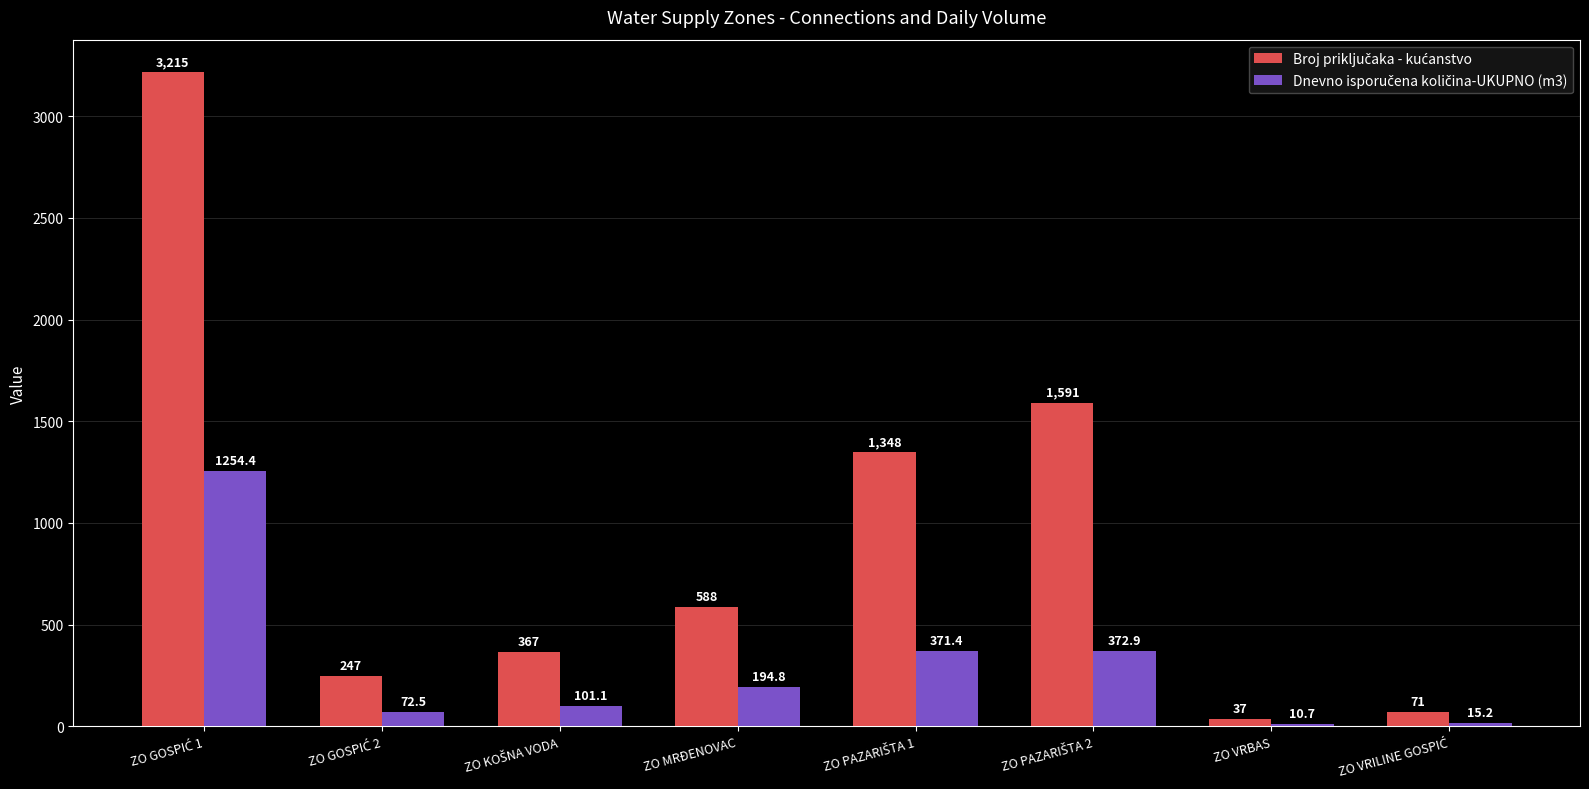

What is the greatest value displayed?

3215.0